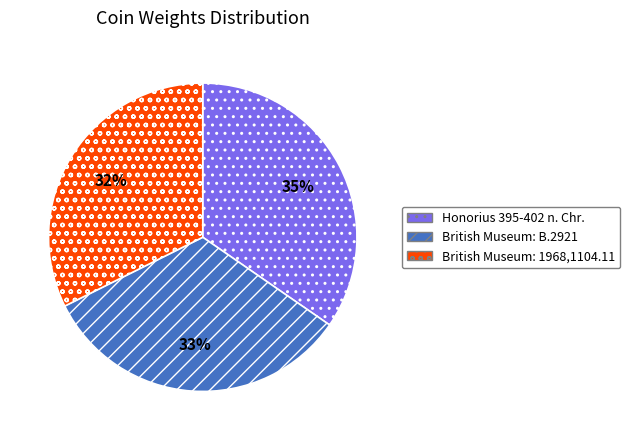

What percentage is the British Museum: B.2921 slice, to the nearest percent?

33%